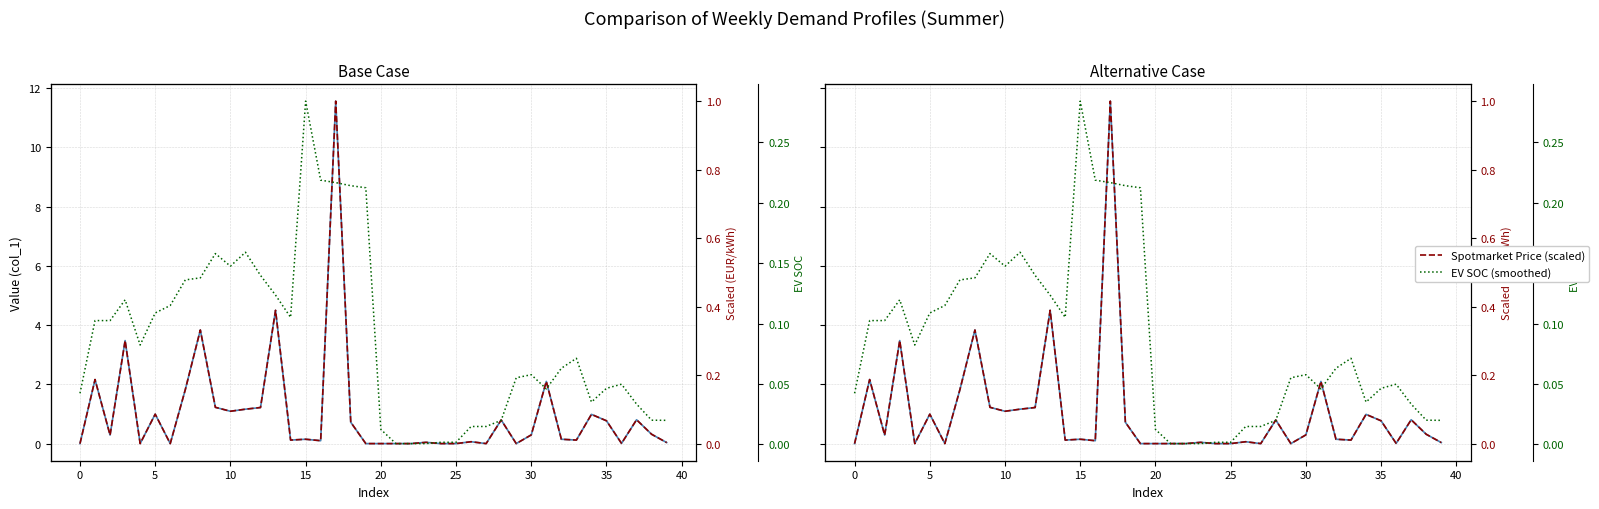

Rank the series by their maximum value, from highest to lowest.

col_1 (Base), col_1 (Alternative), Spotmarket Price (scaled), Spotmarket Price, EV SOC (smoothed), EV SOC